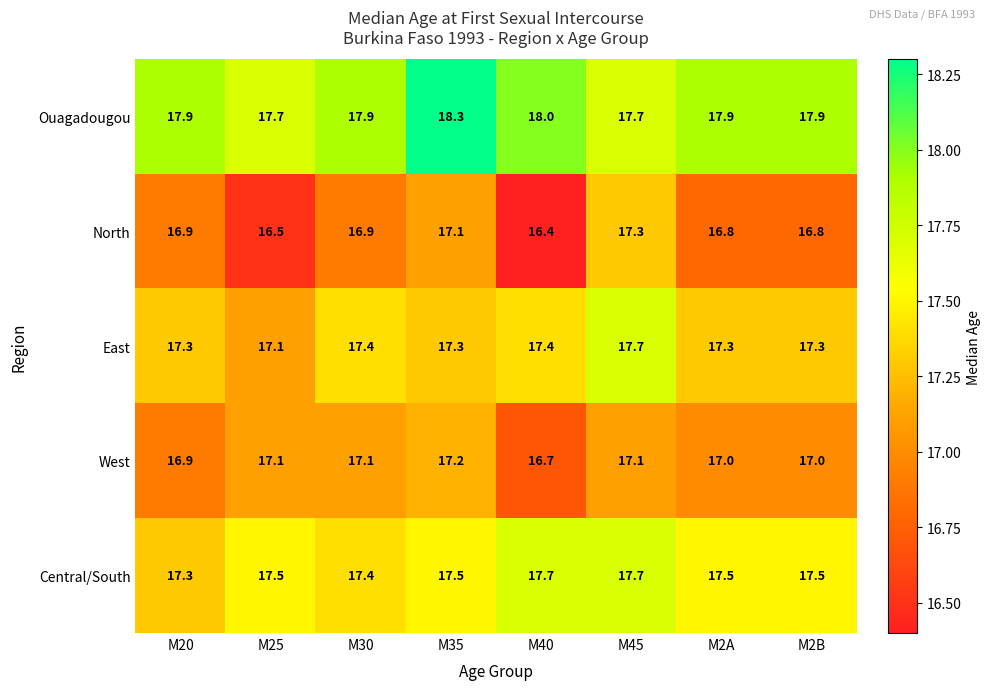

How many series are shown in this chart?

5